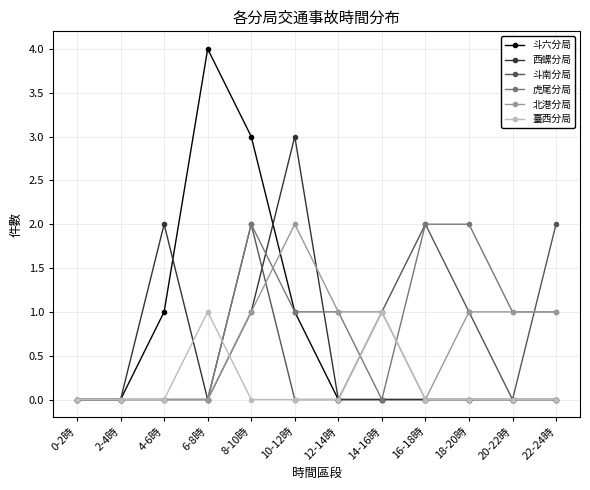

What position from the left is 12-14時?

7